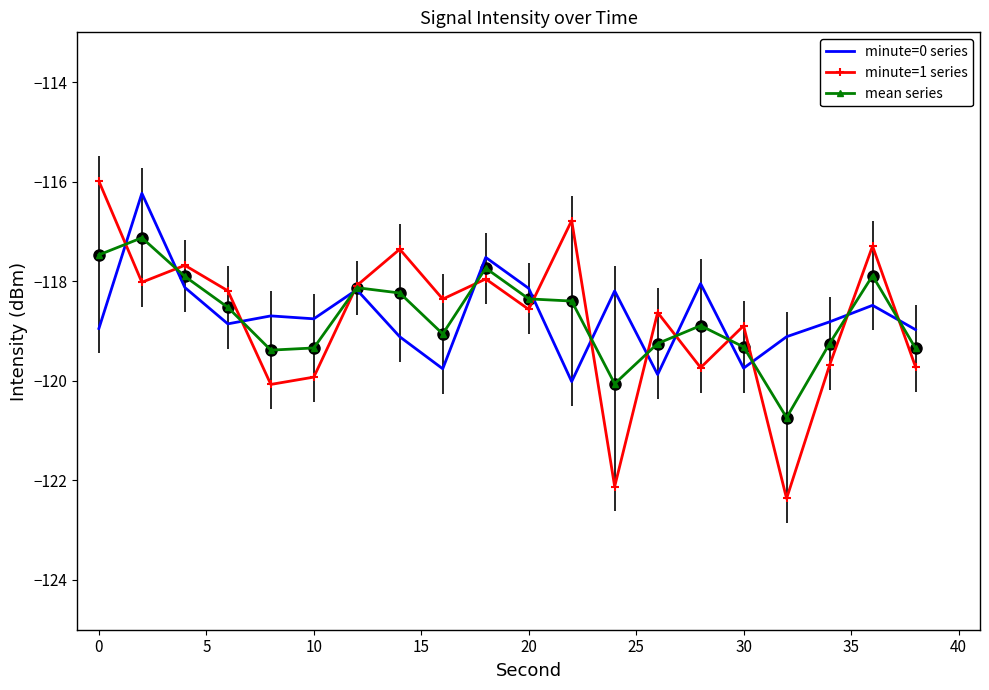

What is the minimum value shown in the chart?

-122.4